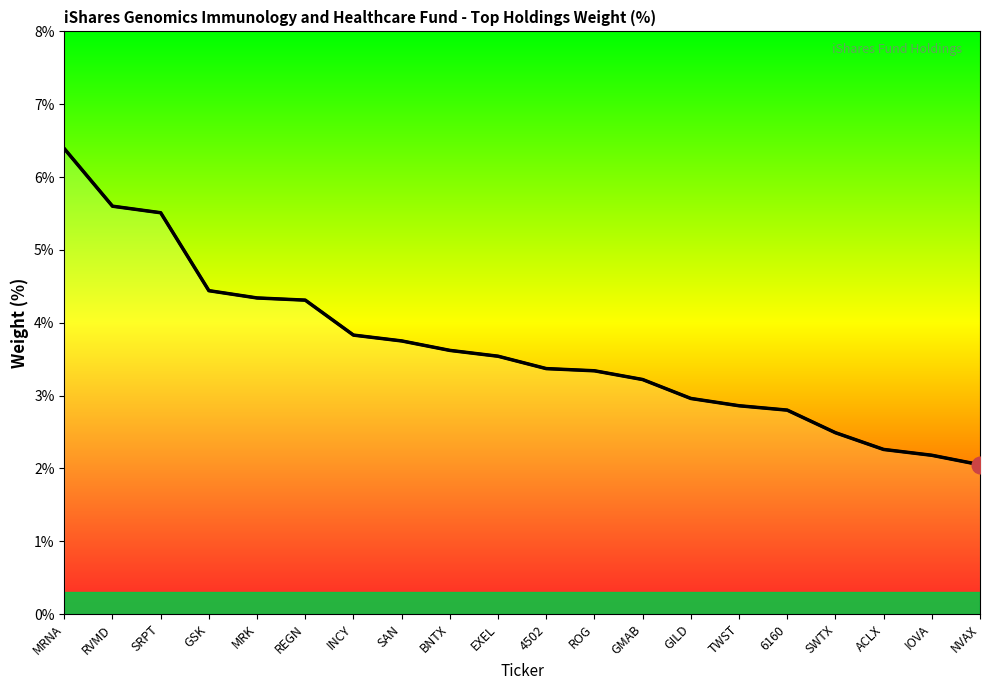

Reading left to right, what are all the values shown in this chart?

MRNA=6.4	RVMD=5.6	SRPT=5.5	GSK=4.4	MRK=4.3	REGN=4.3	INCY=3.8	SAN=3.8	BNTX=3.6	EXEL=3.5	4502=3.4	ROG=3.3	GMAB=3.2	GILD=3.0	TWST=2.9	6160=2.8	SWTX=2.5	ACLX=2.3	IOVA=2.2	NVAX=2.0